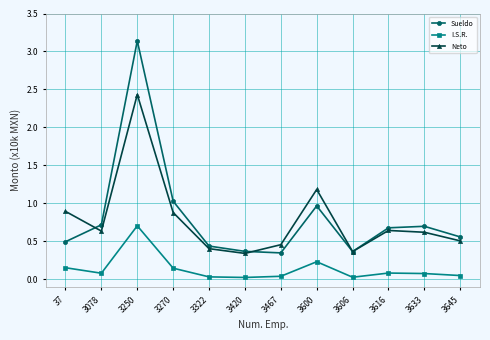

Rank the series by their maximum value, from highest to lowest.

Sueldo, Neto, I.S.R.